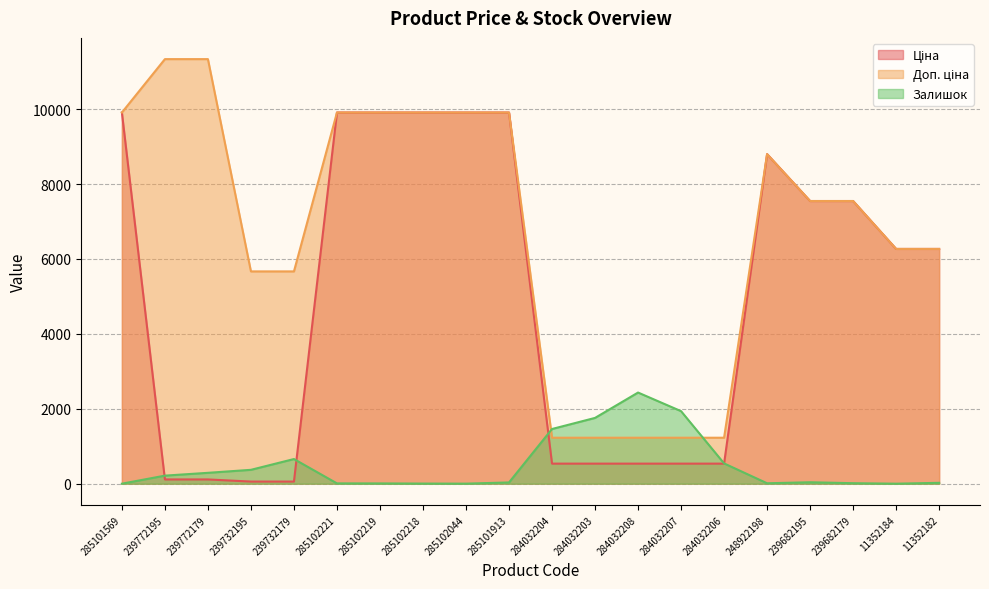

Which series changed the most between 285101569 and 239772195?

Ціна